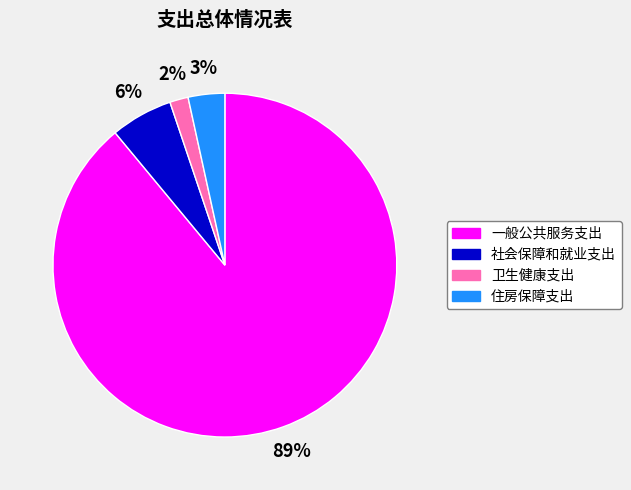

True or false: 住房保障支出 accounts for 17% of the total.

False